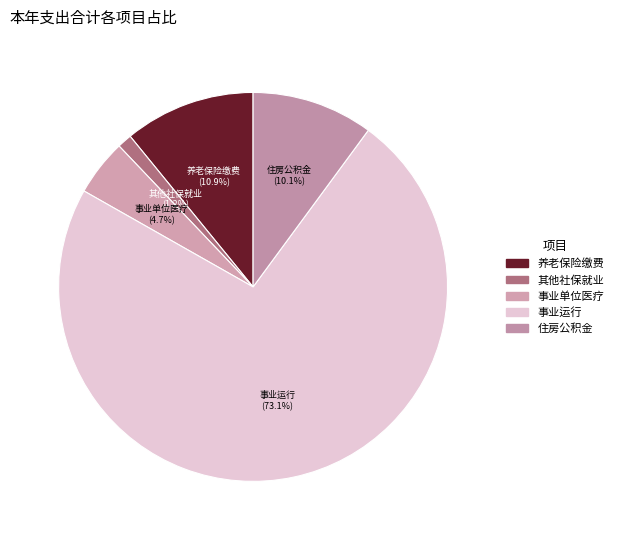

The 事业运行 slice represents 81% of the pie. True or false?

False